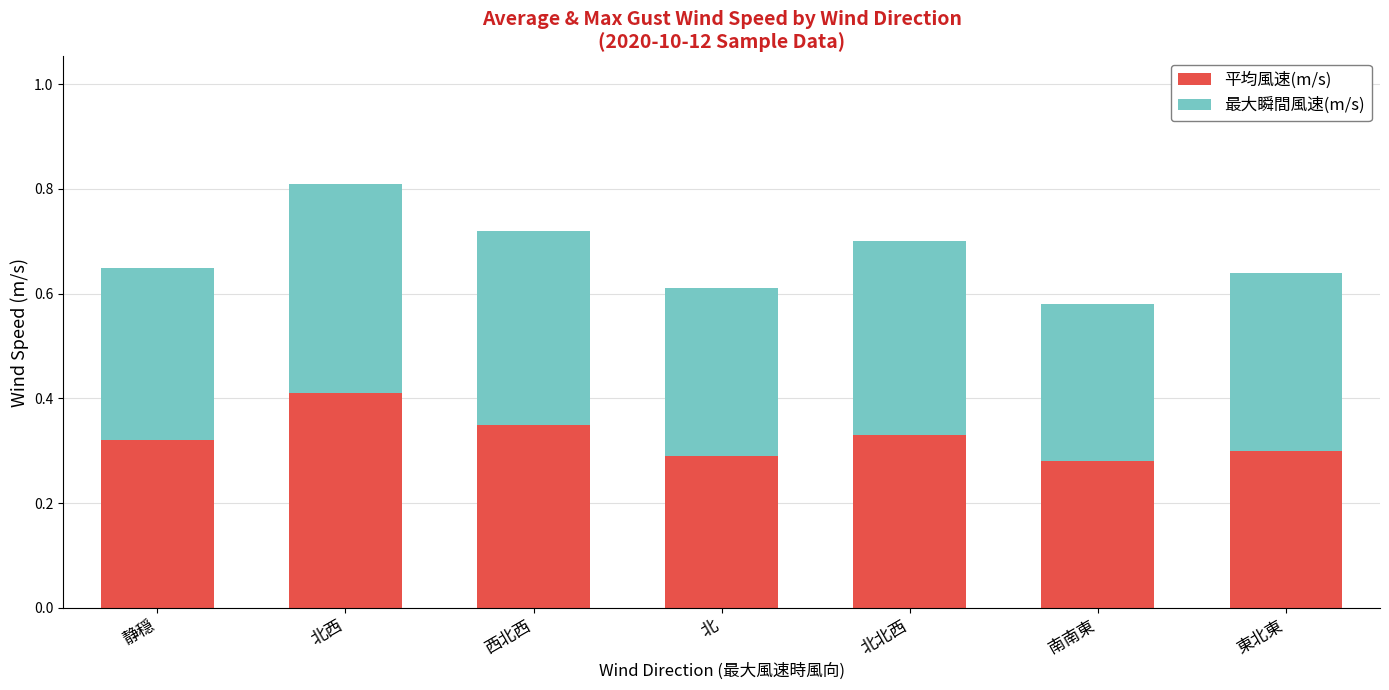

What is the difference between the maximum and minimum values in the 平均風速(m/s) series?

0.1